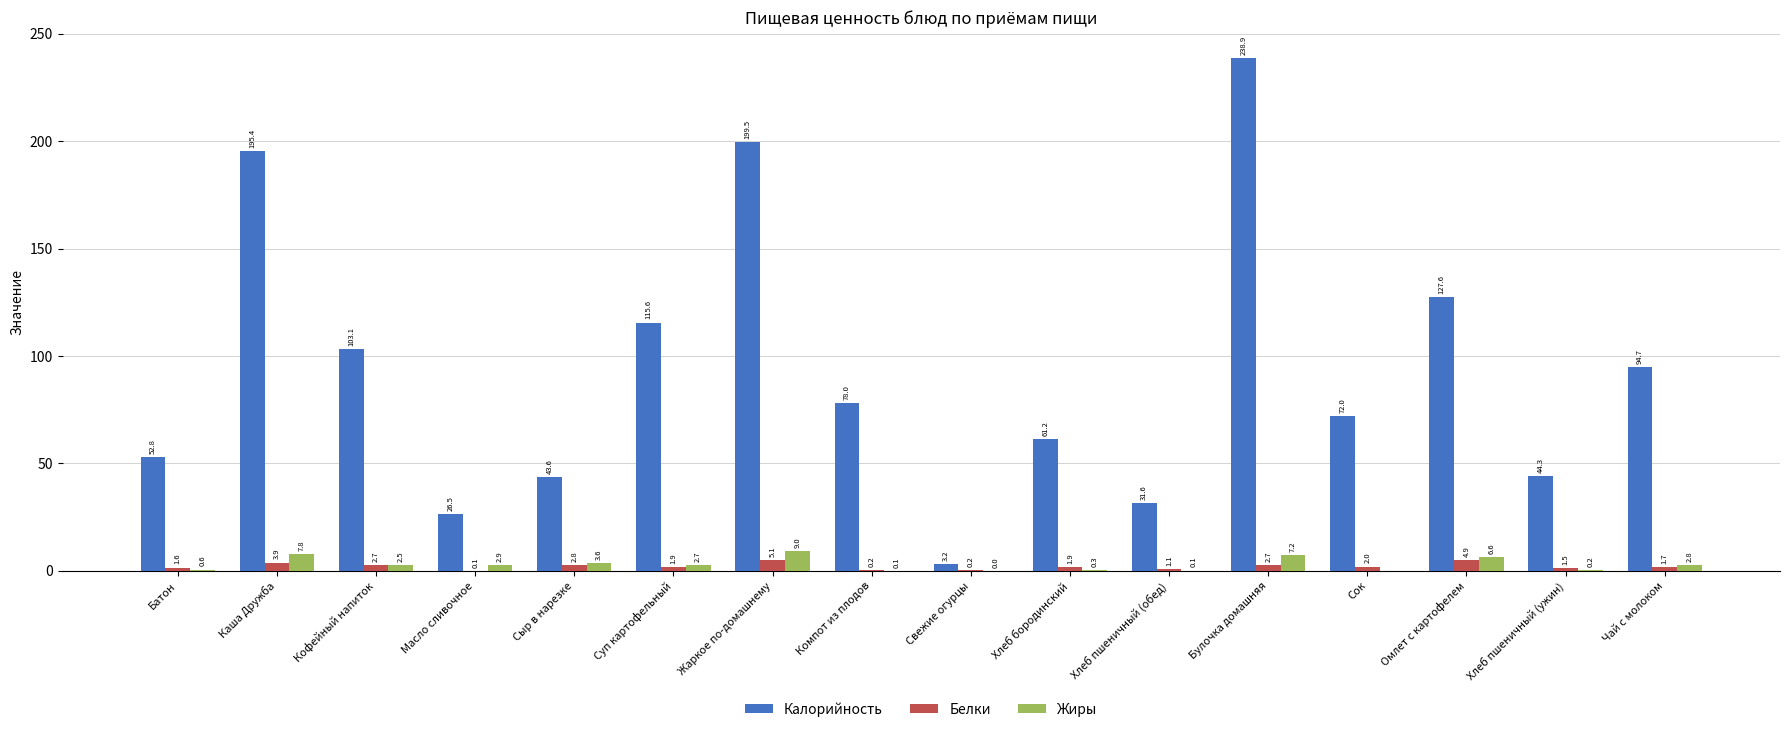

At which category does the chart reach its peak across all series?

Булочка домашняя